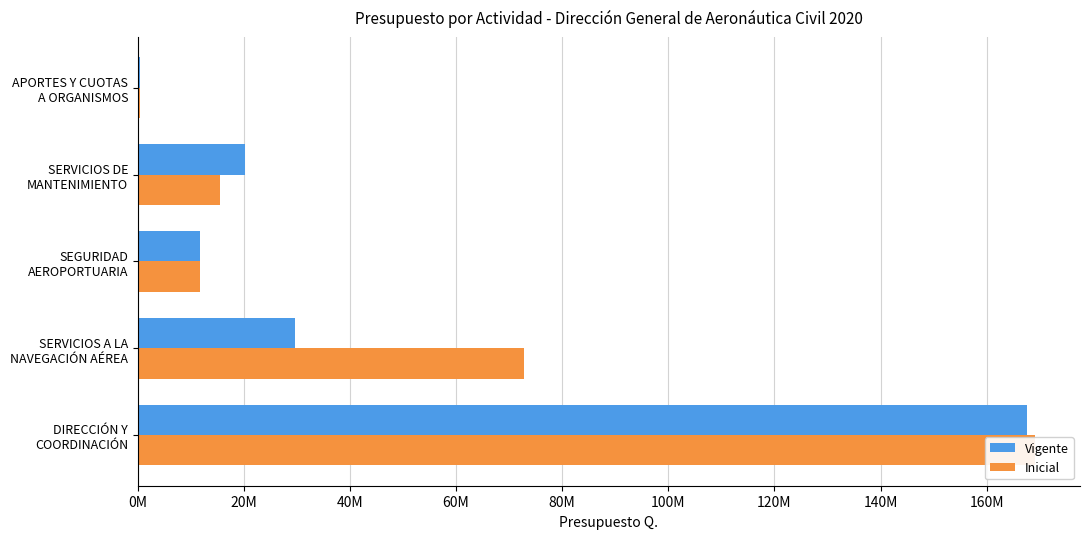

Is the value of Inicial at APORTES Y CUOTAS A ORGANISMOS greater than the value of Vigente at SEGURIDAD AEROPORTUARIA?

No